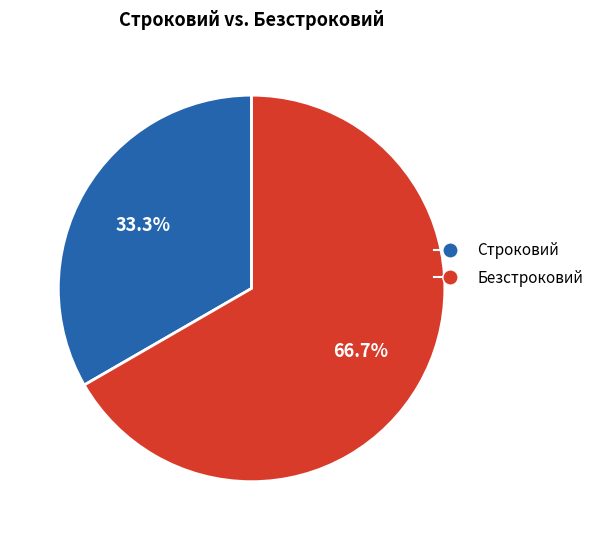

What is the total percentage of Строковий and Безстроковий?

100.0%